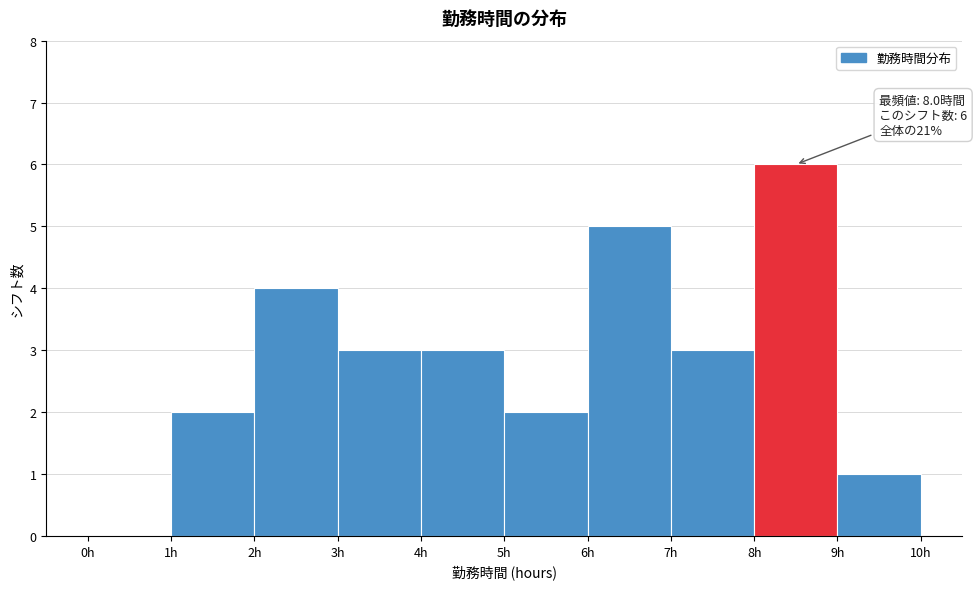

Over which range of the x-axis is the bar tallest?

8 to 9